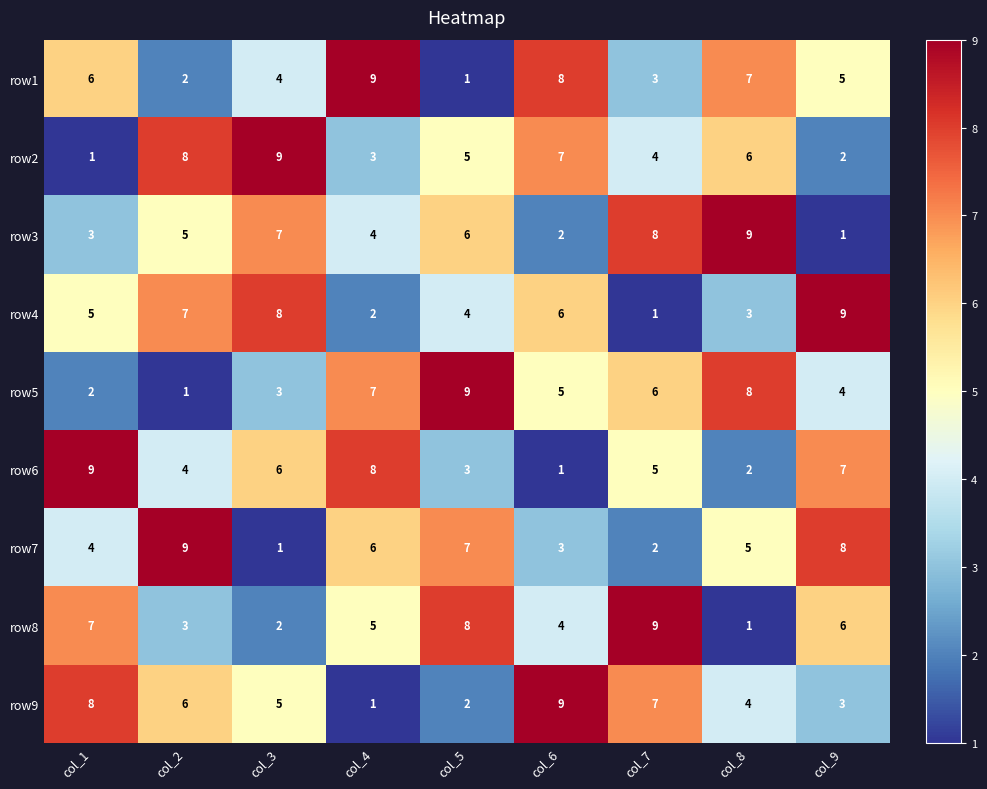

List the labels in order of row9 value, largest first.

col_6, col_1, col_7, col_2, col_3, col_8, col_9, col_5, col_4